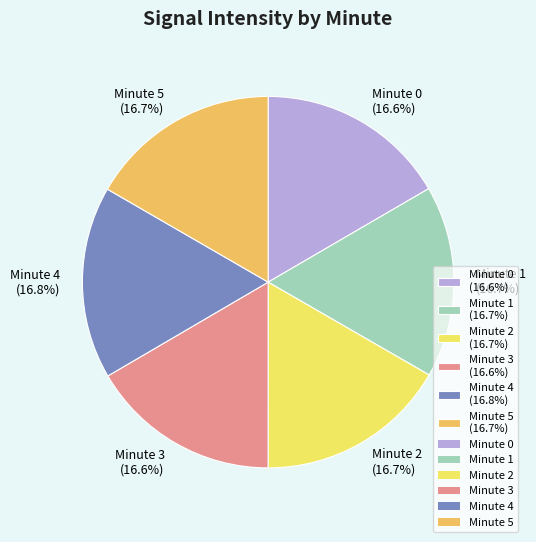

What percentage is the Minute 2 slice, to the nearest percent?

17%